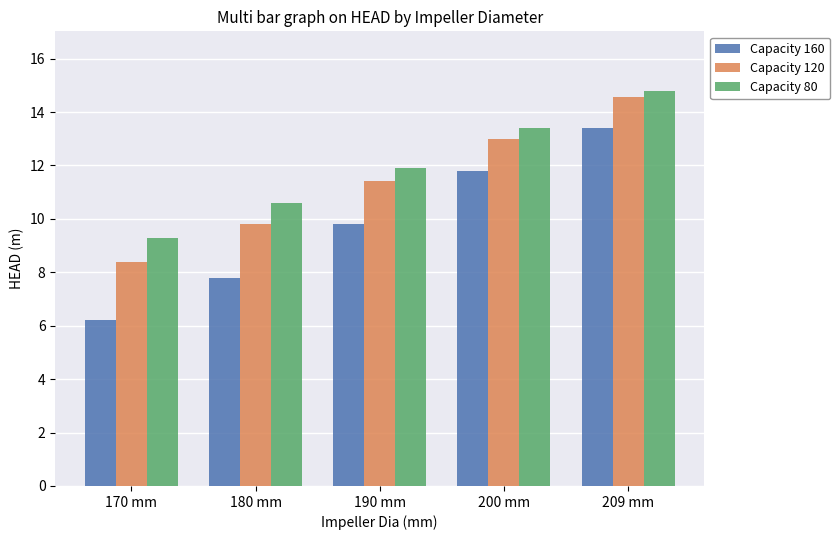

How many values in the Capacity 80 series are below 11?

2